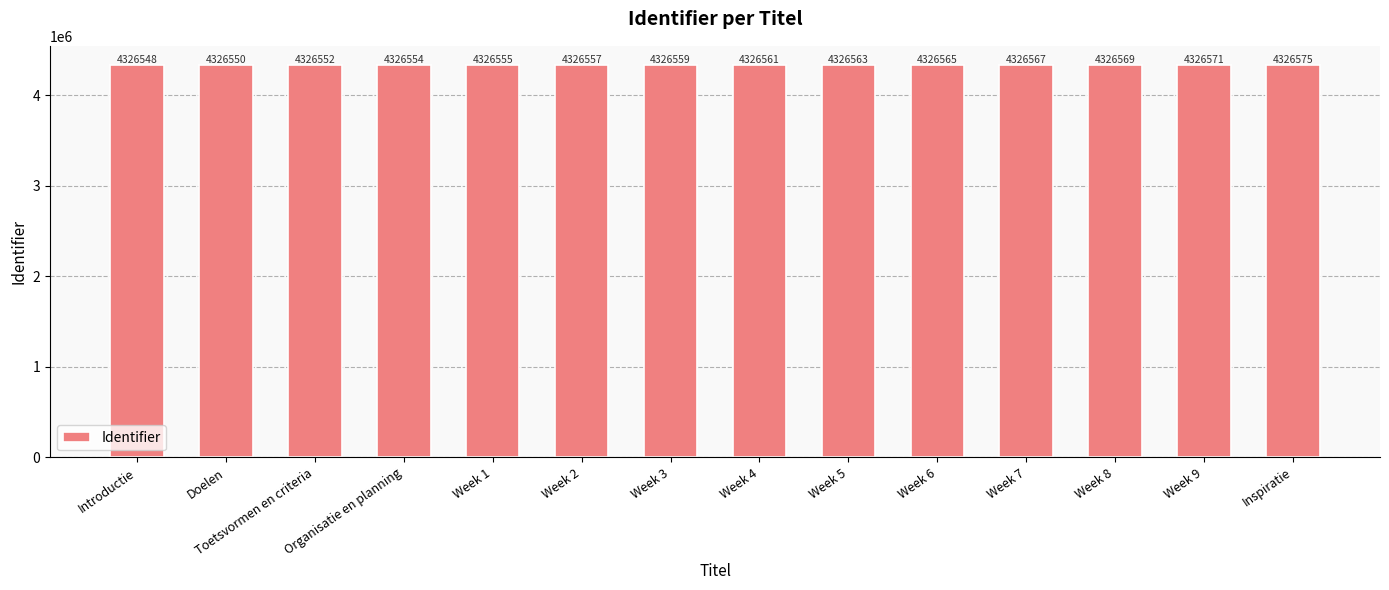

How many series are shown in this chart?

1